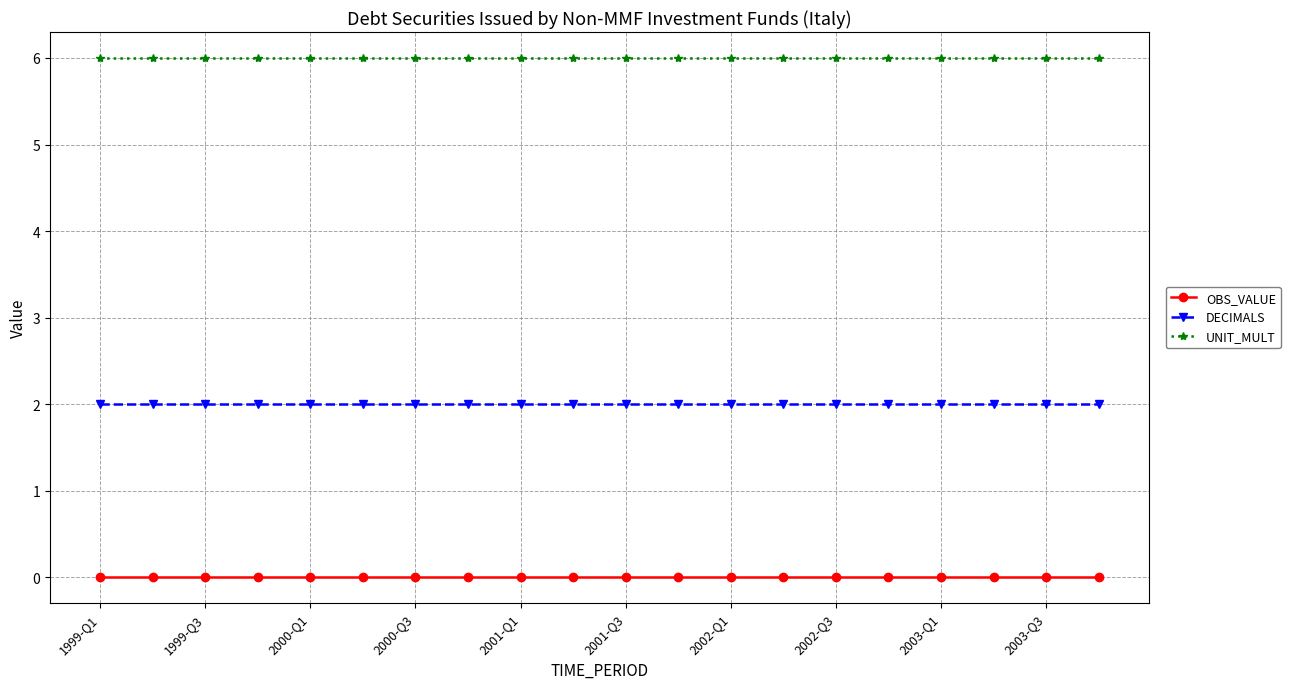

Reading left to right, what are all the values shown in this chart?

OBS_VALUE: 0	0	0	0	0	0	0	0	0	0	0	0	0	0	0	0	0	0	0	0
DECIMALS: 2	2	2	2	2	2	2	2	2	2	2	2	2	2	2	2	2	2	2	2
UNIT_MULT: 6	6	6	6	6	6	6	6	6	6	6	6	6	6	6	6	6	6	6	6